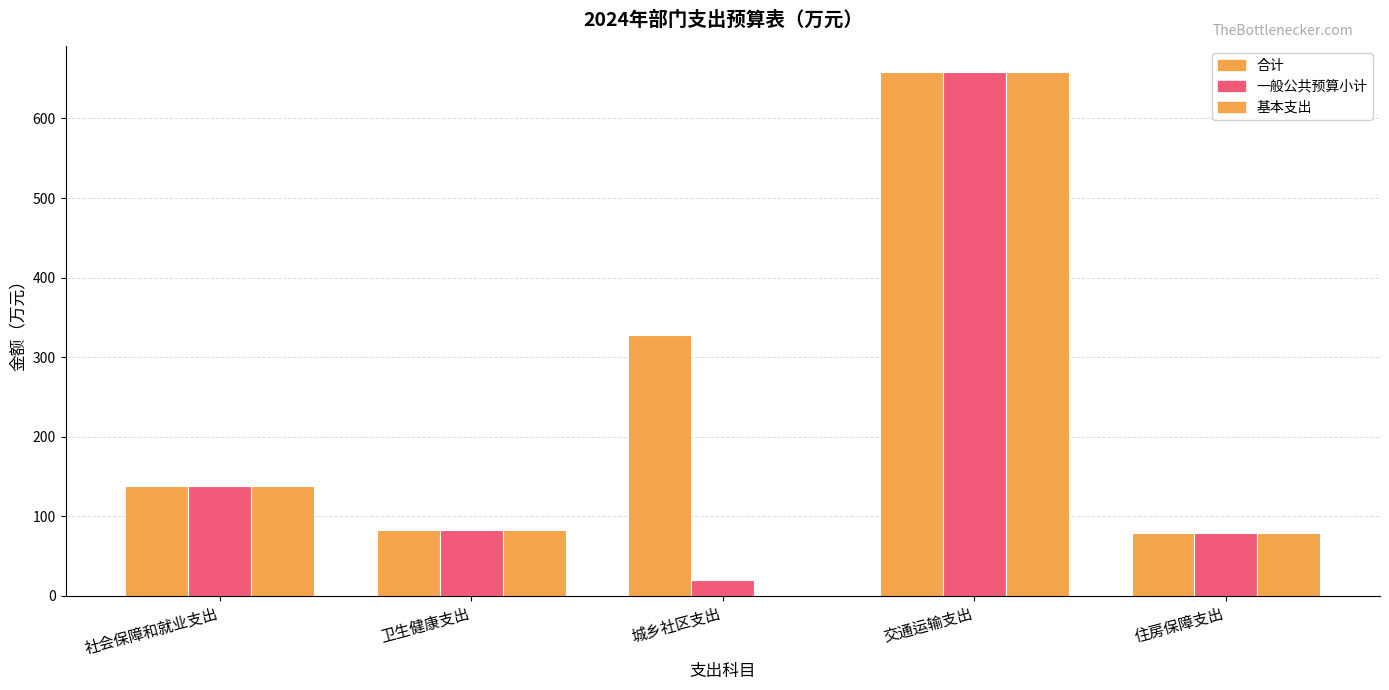

How many data points does each series have?

5